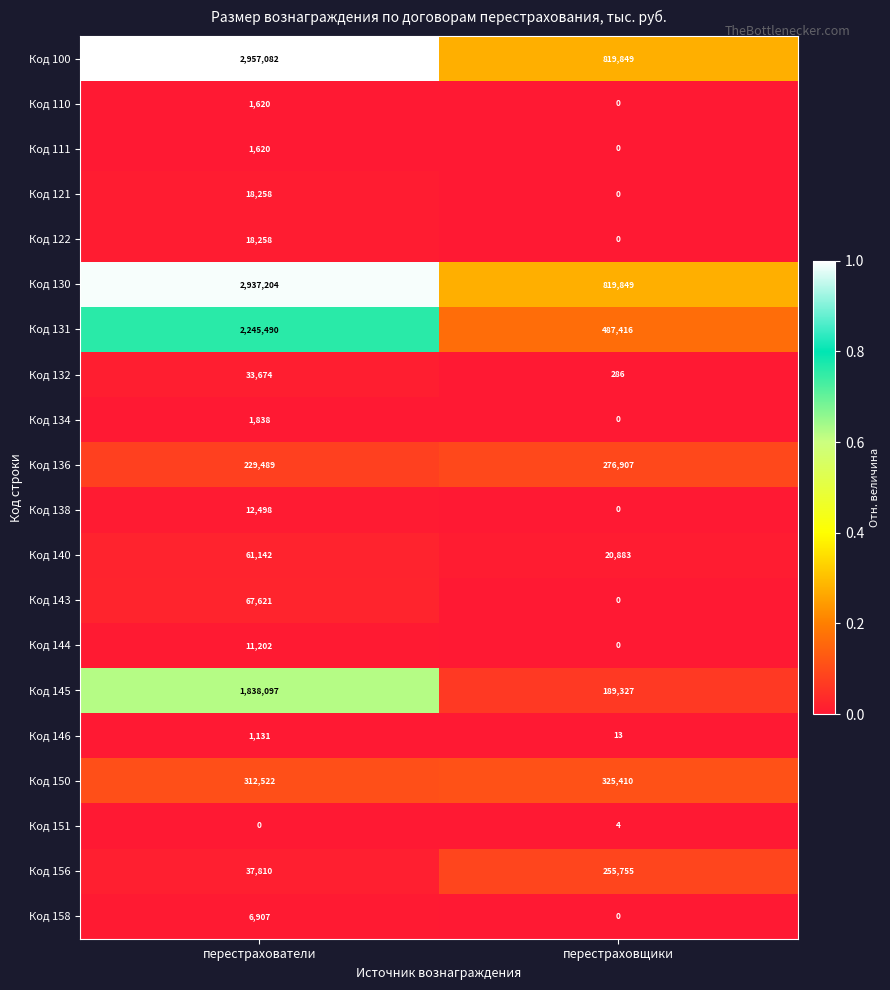

What is the lowest value of the Код 100 series?

819849